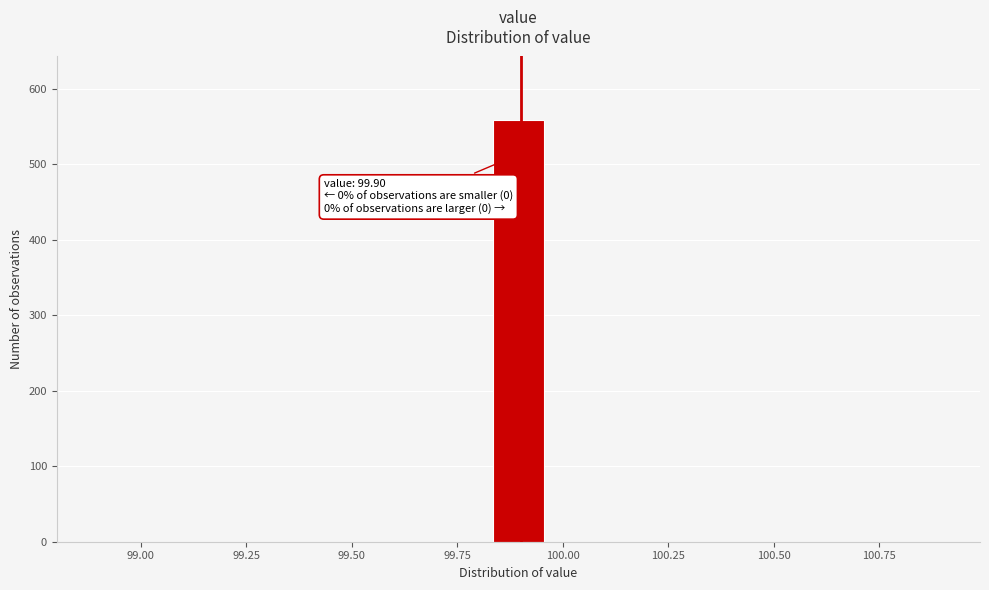

Read against the x-axis, roughly where is the centre of the tallest bar?

99.90